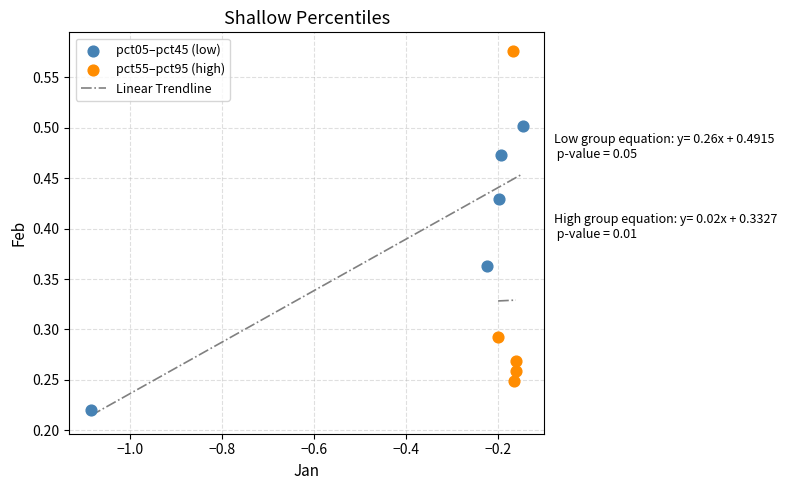

Which series has the widest spread of Y values?

pct55–pct95 (high)